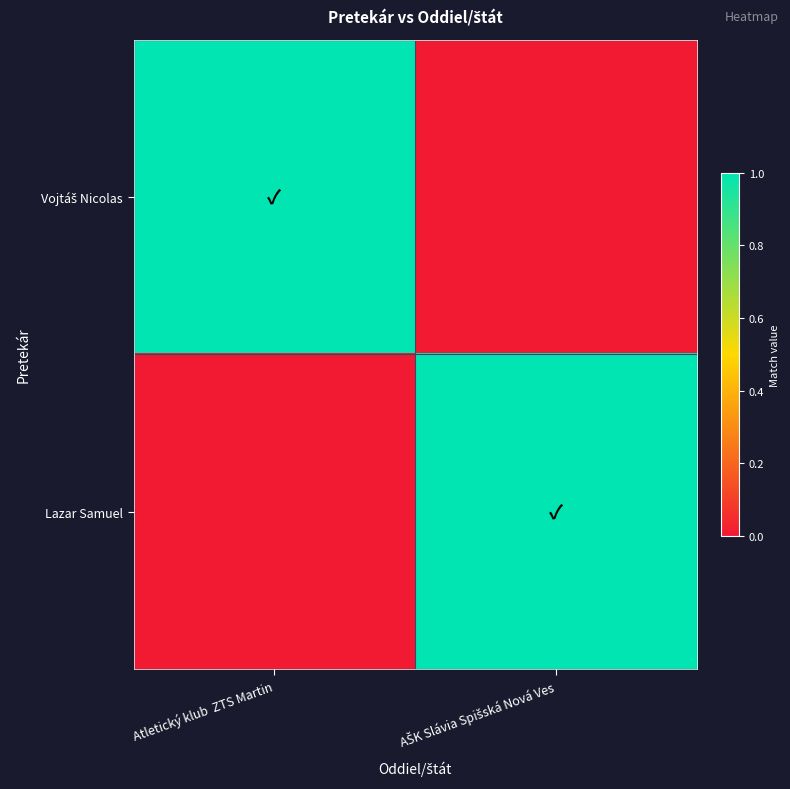

At which category is the sum across all series the highest?

Atletický klub  ZTS Martin